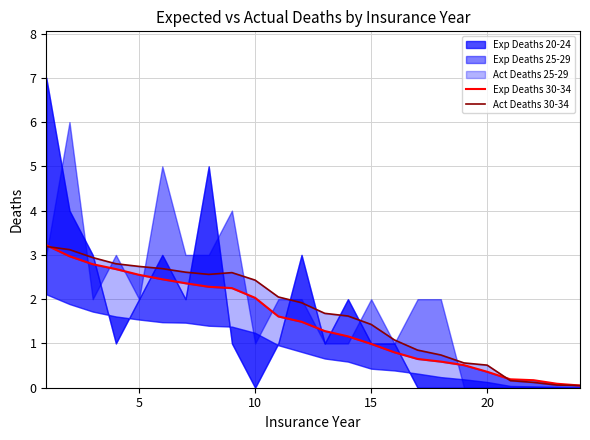

What is the average value of the Act Deaths 30-34 series?

1.7